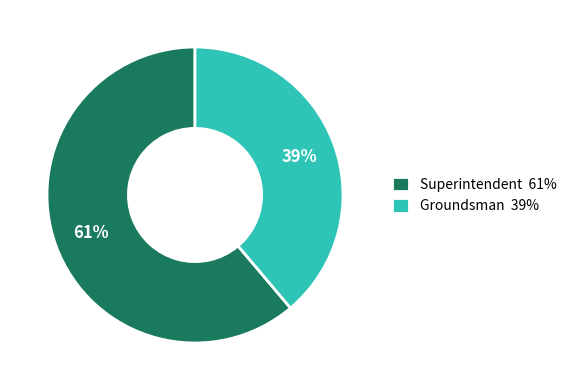

Which category accounts for the majority?

Superintendent